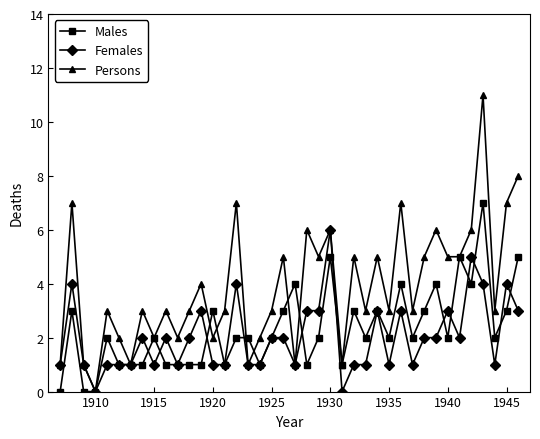

List the series in order of their peak value, lowest first.

Females, Males, Persons